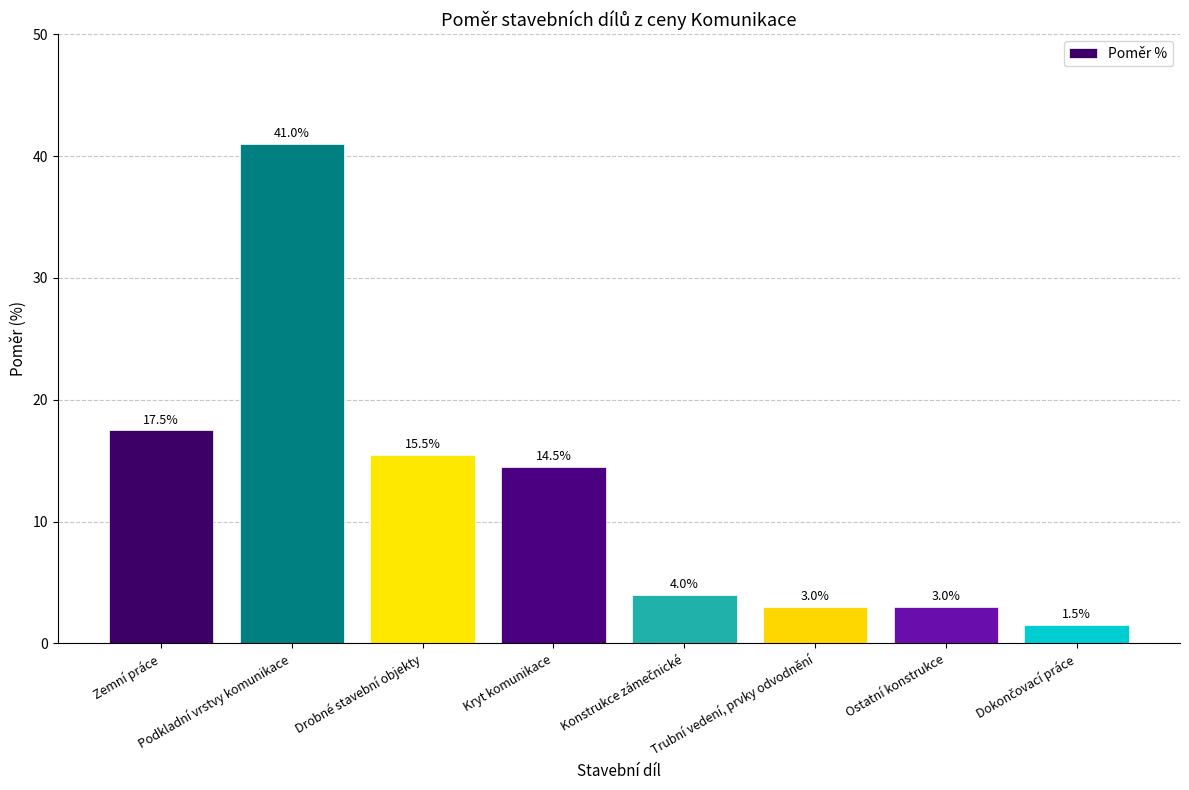

Reading left to right, list all the values displayed in this chart.

17.5	41.0	15.5	14.5	4.0	3.0	3.0	1.5